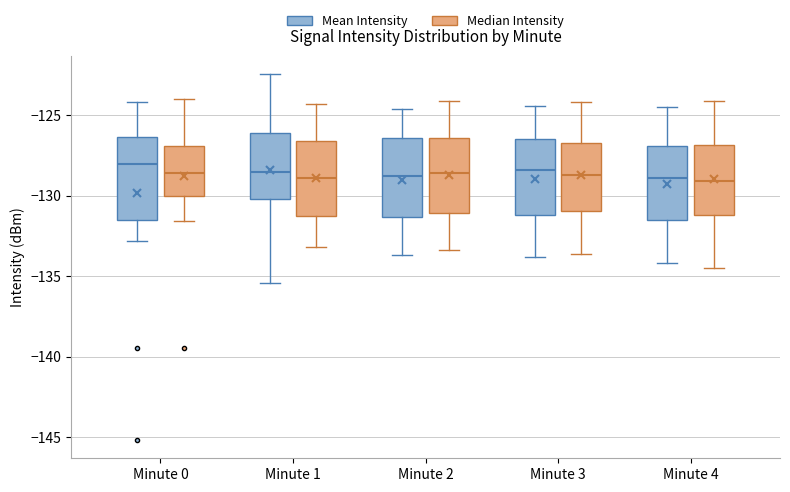

Reading left to right, read every box against the y-axis: the position of its median line, the range the box covers, and the ends of its whiskers. The values are not printed on the chart, so give them approximately, as read against the axis.

Minute 0 (Mean Intensity): median -128.0, box -131.5 to -126.5, whiskers -133.0 to -124.0
Minute 0 (Median Intensity): median -128.5, box -130.0 to -127.0, whiskers -131.5 to -124.0
Minute 1 (Mean Intensity): median -128.5, box -130.0 to -126.0, whiskers -135.5 to -122.5
Minute 1 (Median Intensity): median -129.0, box -131.0 to -126.5, whiskers -133.0 to -124.5
Minute 2 (Mean Intensity): median -129.0, box -131.5 to -126.5, whiskers -133.5 to -124.5
Minute 2 (Median Intensity): median -128.5, box -131.0 to -126.5, whiskers -133.5 to -124.0
Minute 3 (Mean Intensity): median -128.5, box -131.0 to -126.5, whiskers -134.0 to -124.5
Minute 3 (Median Intensity): median -128.5, box -131.0 to -126.5, whiskers -133.5 to -124.0
Minute 4 (Mean Intensity): median -129.0, box -131.5 to -127.0, whiskers -134.0 to -124.5
Minute 4 (Median Intensity): median -129.0, box -131.0 to -127.0, whiskers -134.5 to -124.0